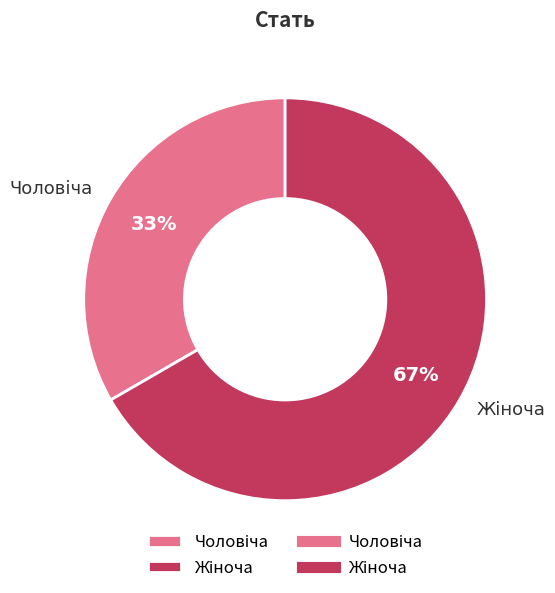

How many segments does this pie chart have?

2